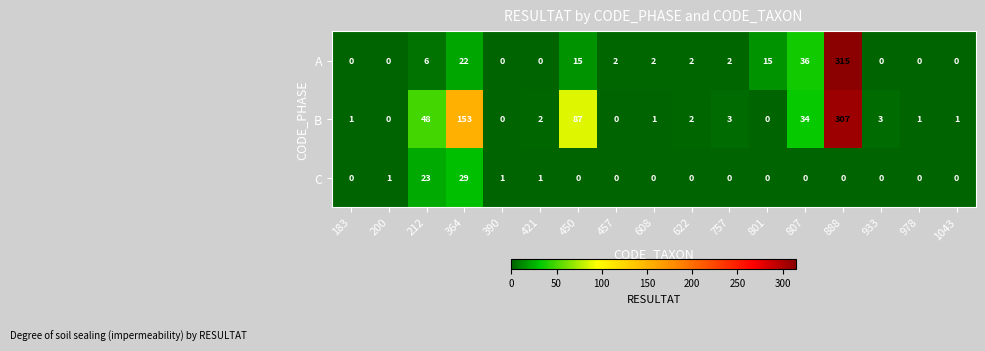

At which category is the sum across all series the highest?

888